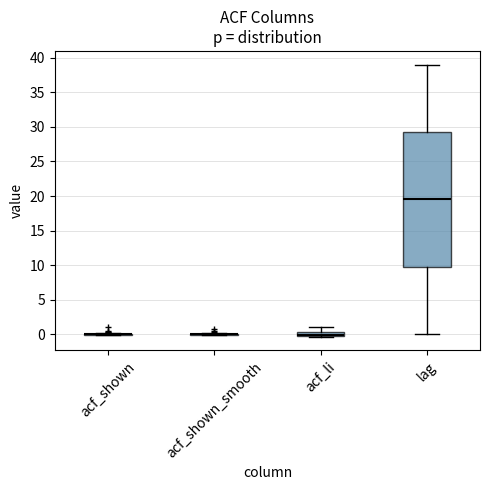

Which box is the tallest, from its lower edge to its upper edge?

lag